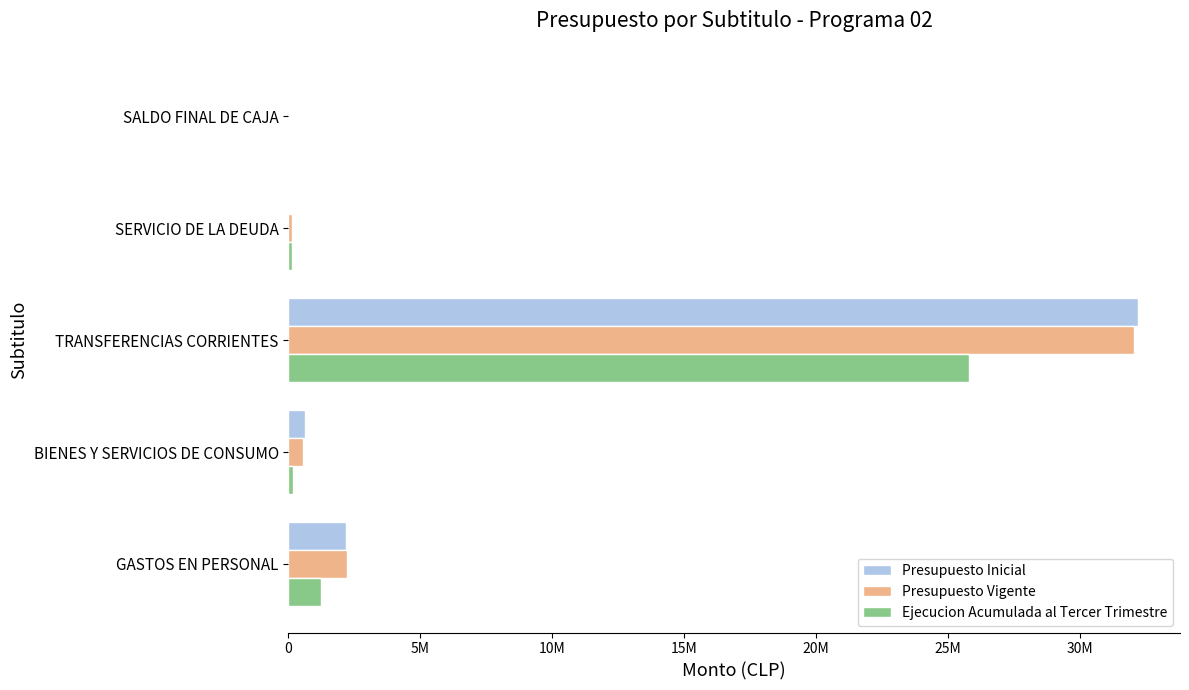

What are all the series names shown in the legend?

Presupuesto Inicial, Presupuesto Vigente, Ejecucion Acumulada al Tercer Trimestre